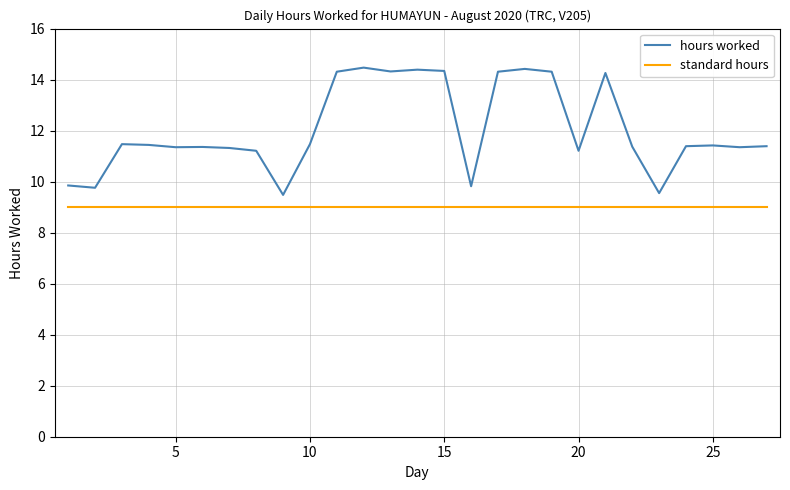

Which series has the widest spread of values?

hours worked